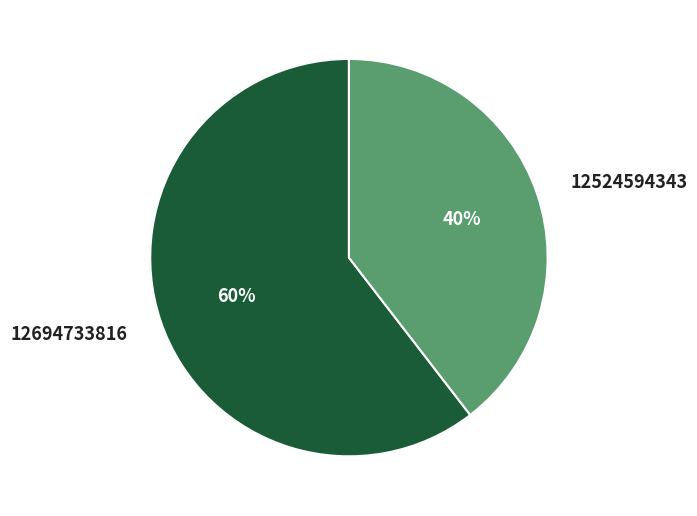

Is there a majority slice in this chart?

Yes